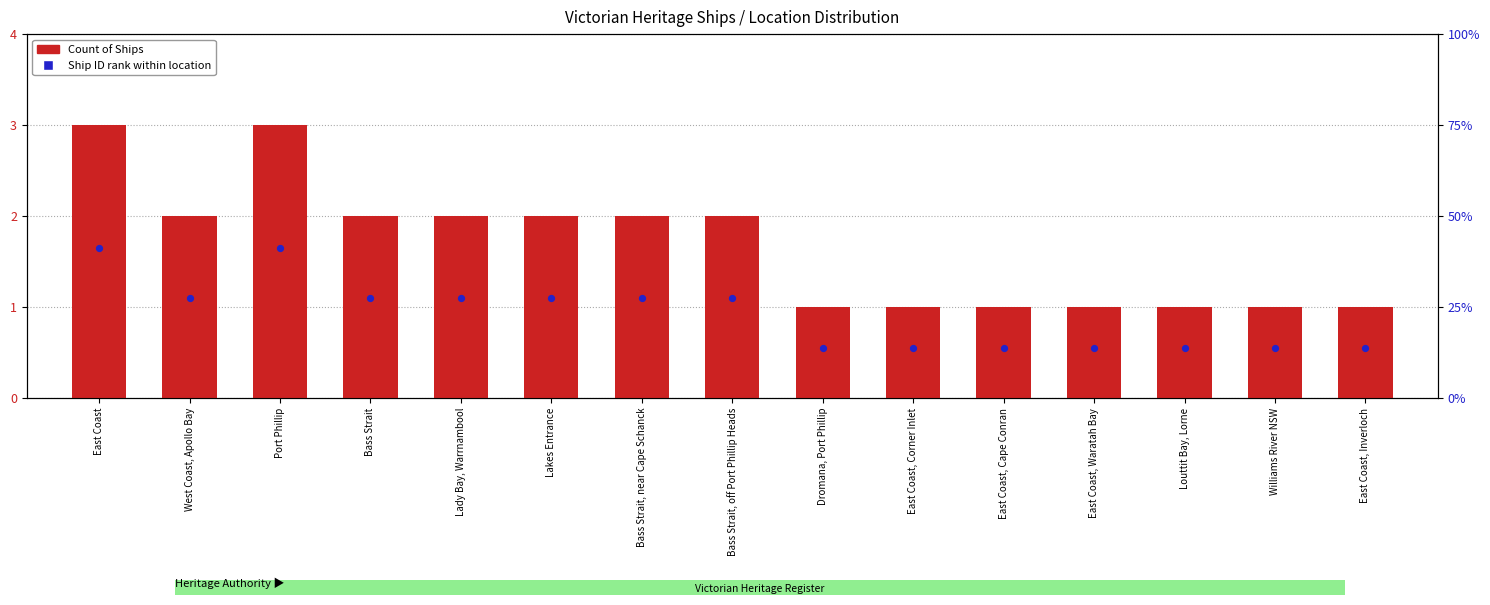

What is the ratio of the value at Port Phillip to the value at Bass Strait, off Port Phillip Heads?

1.5